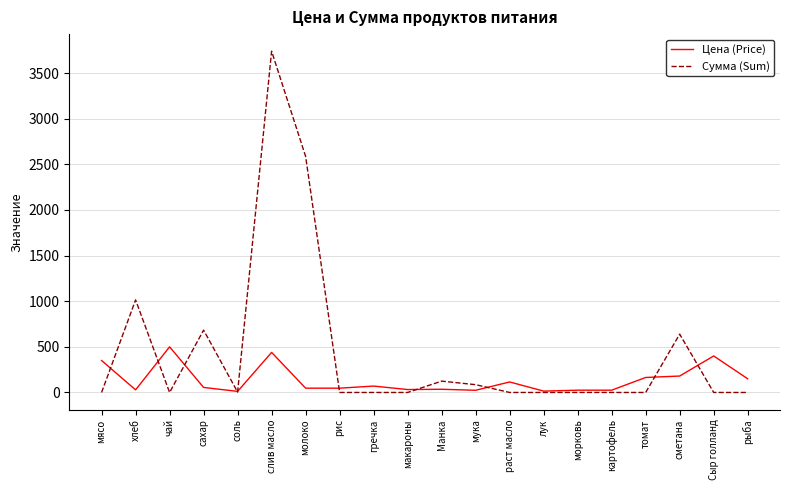

Where is the first local minimum for Цена (Price)?

хлеб